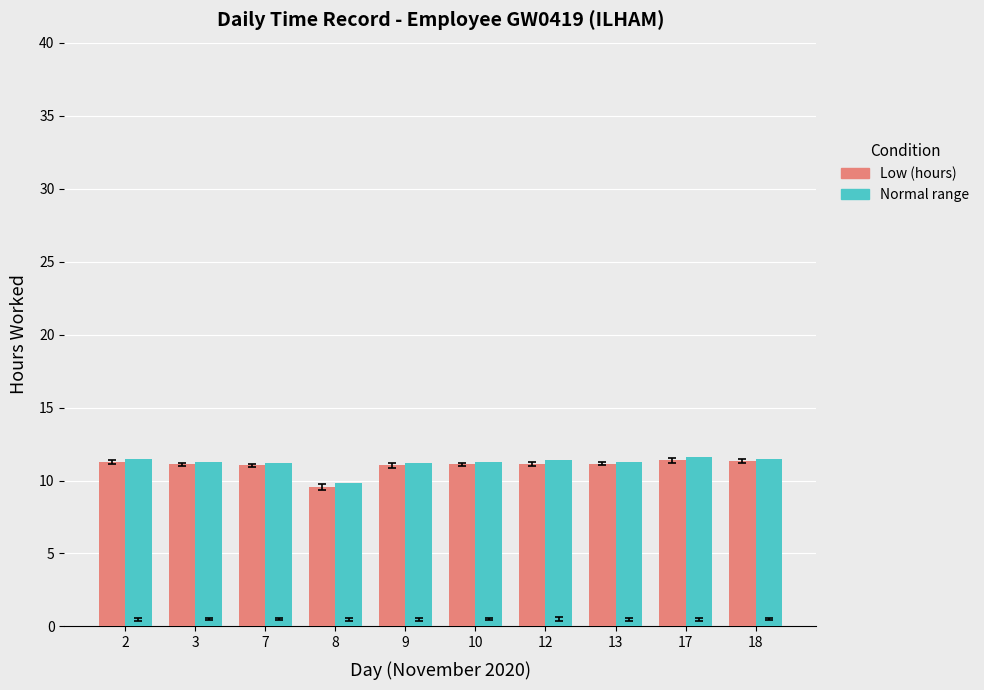

How many values in the Low (hours) series are below 11?

1